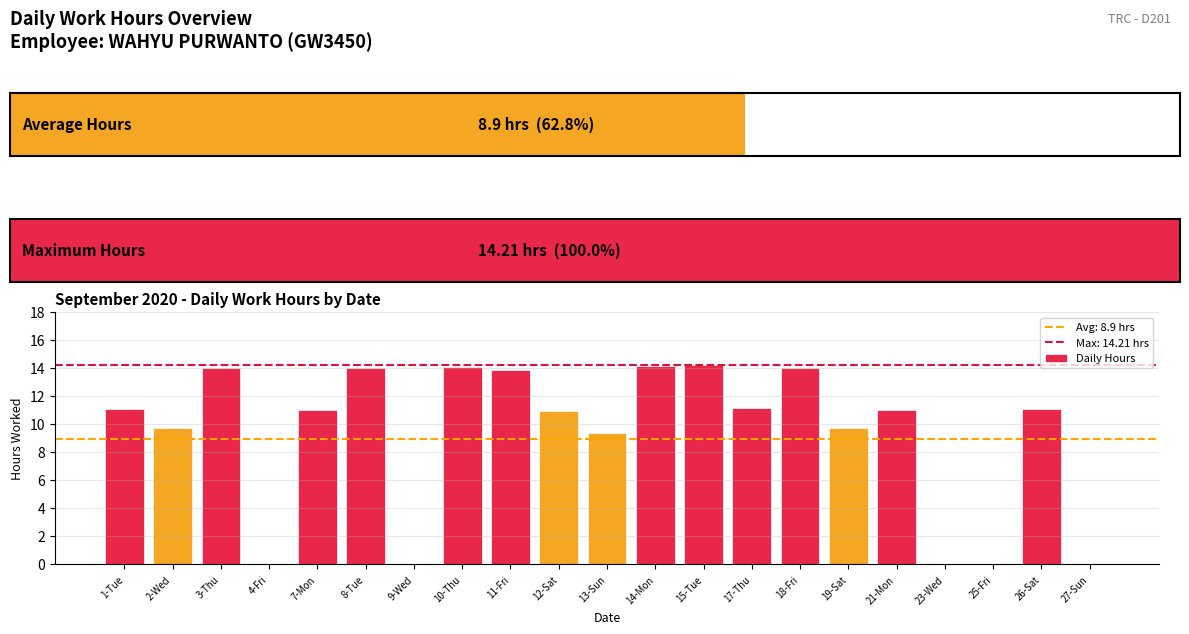

How many values are above zero?

16